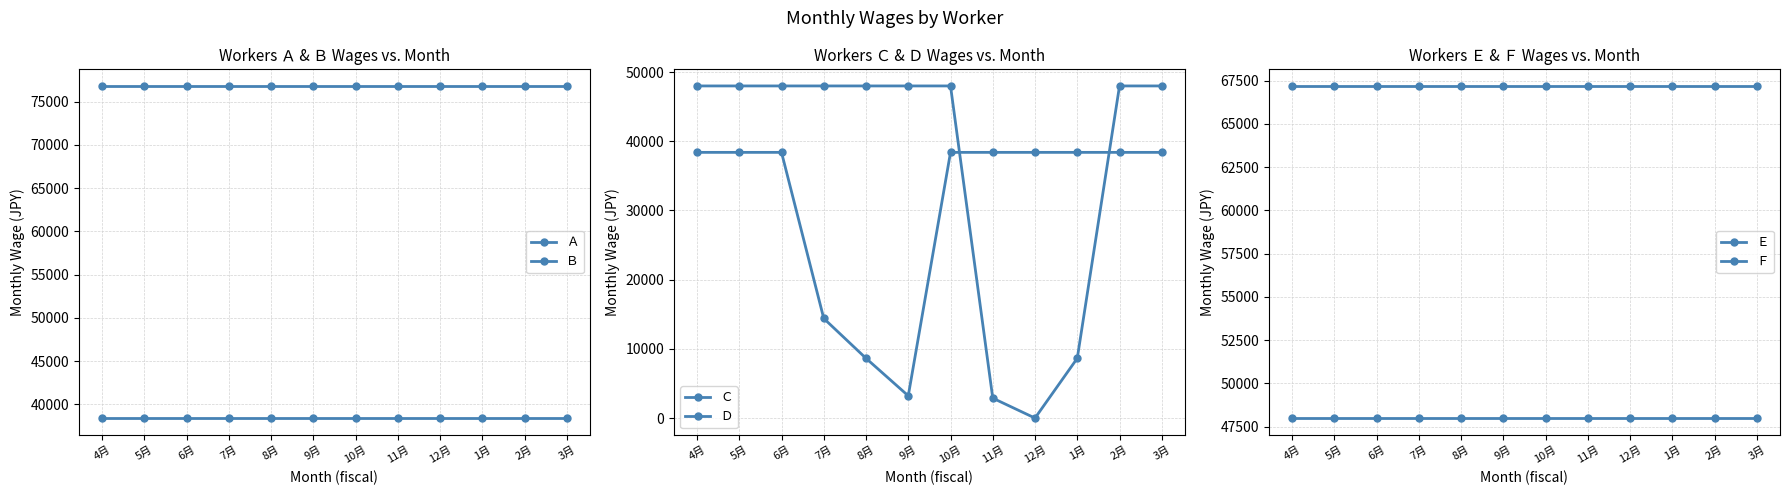

How many lines are shown in the chart?

6